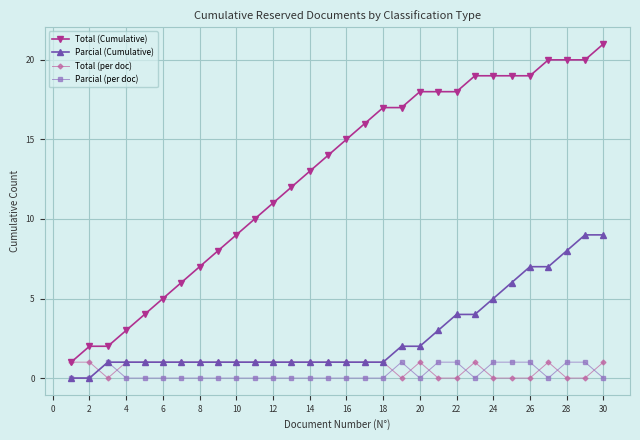

True or false: Parcial (per doc) has more than 1 points higher than both neighbors.

True